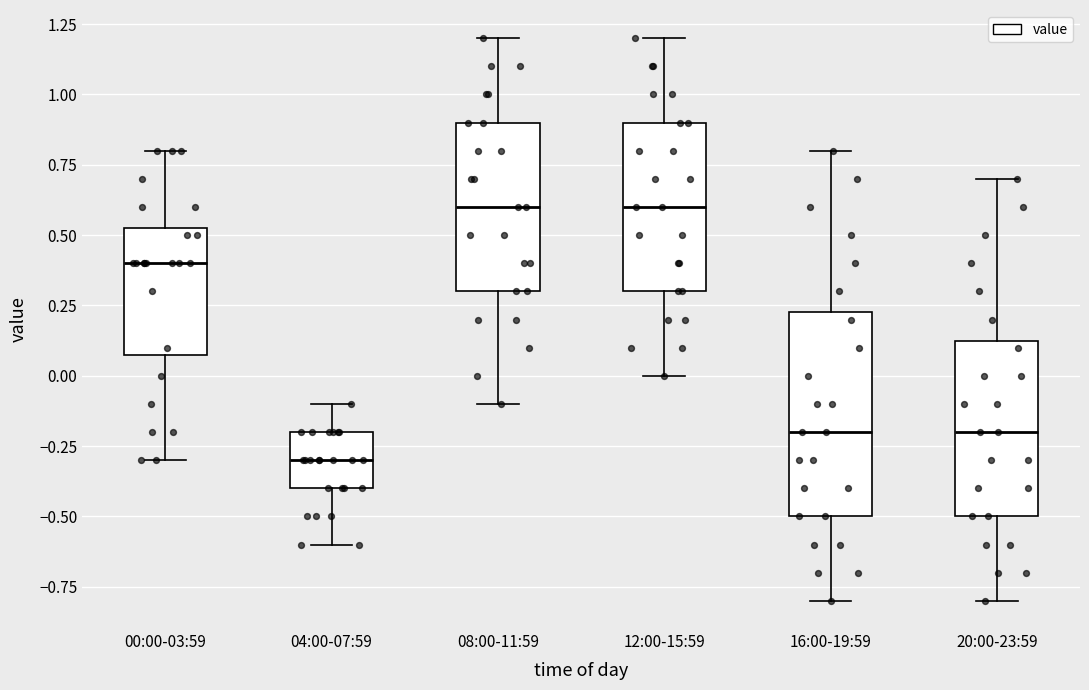

Reading left to right, transcribe this box plot: for each box, give where its median line is, the range the box spans, and where its two whiskers end, as read against the y-axis. The values are not printed on the chart, so give them approximately, as read against the axis.

00:00-03:59: median 0.40, box 0.10 to 0.55, whiskers -0.30 to 0.80
04:00-07:59: median -0.30, box -0.40 to -0.20, whiskers -0.60 to -0.10
08:00-11:59: median 0.60, box 0.30 to 0.90, whiskers -0.10 to 1.20
12:00-15:59: median 0.60, box 0.30 to 0.90, whiskers 0.00 to 1.20
16:00-19:59: median -0.20, box -0.50 to 0.25, whiskers -0.80 to 0.80
20:00-23:59: median -0.20, box -0.50 to 0.15, whiskers -0.80 to 0.70